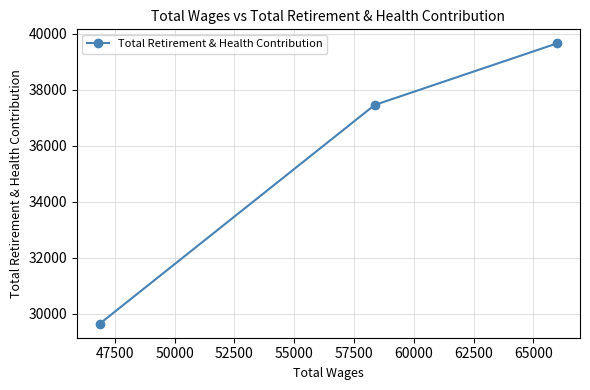

What is the greatest value displayed?

39650